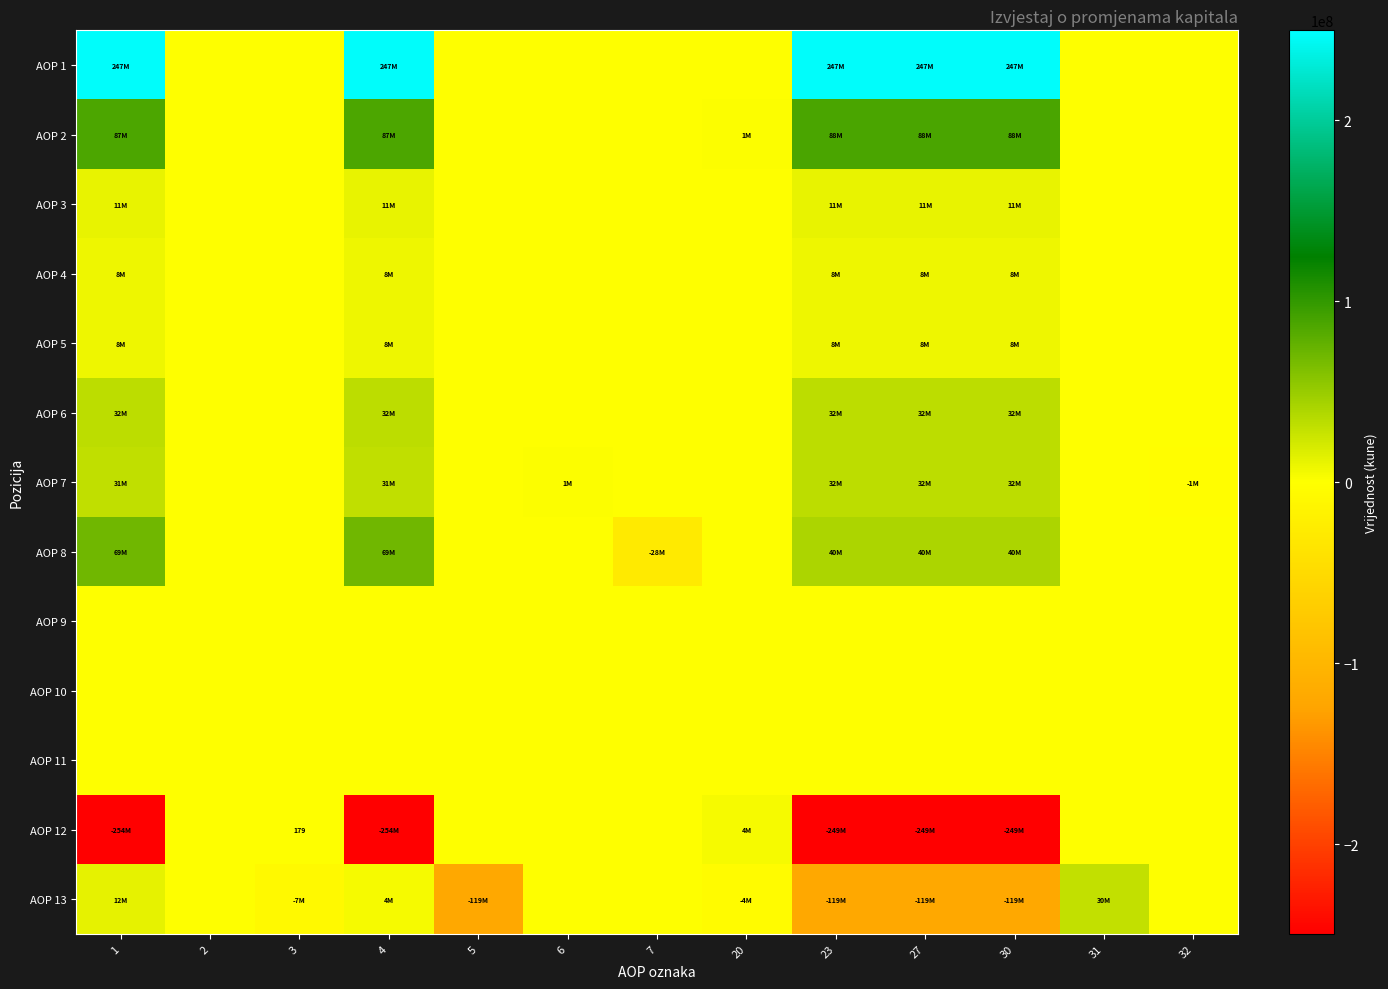

Is it true that AOP 9 equals 0 at 31?

True